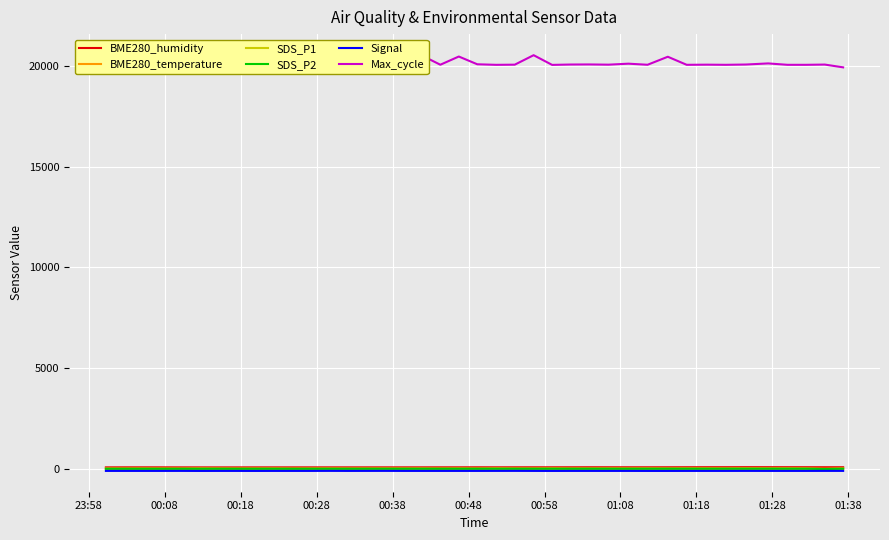

True or false: BME280_temperature has a value of 24.9 at 31.

False